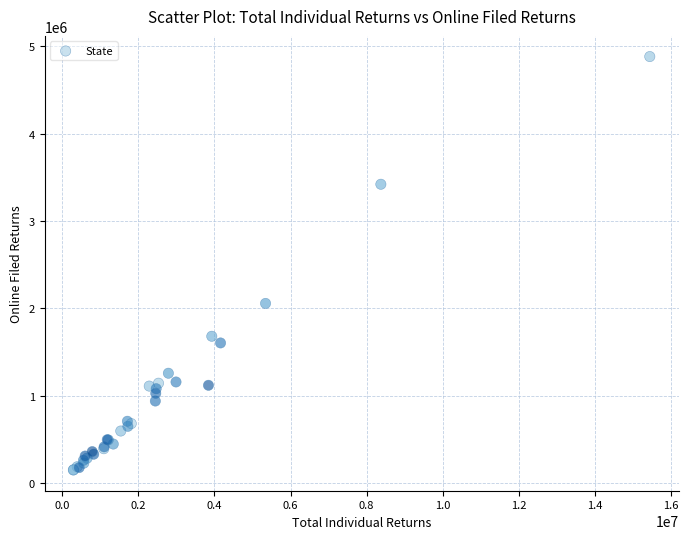

What Y value in the scatter plot is closest to 2516196?

2056840